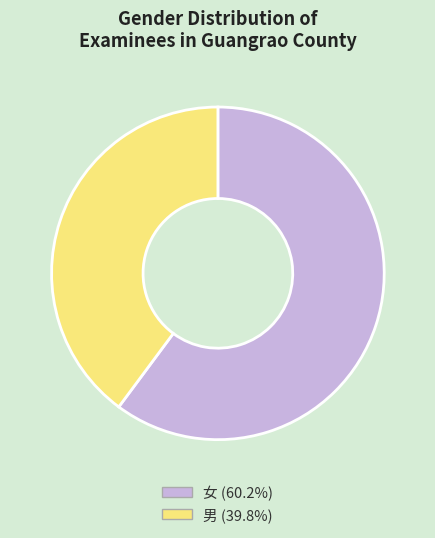

Between 女 and 男, which is larger?

女